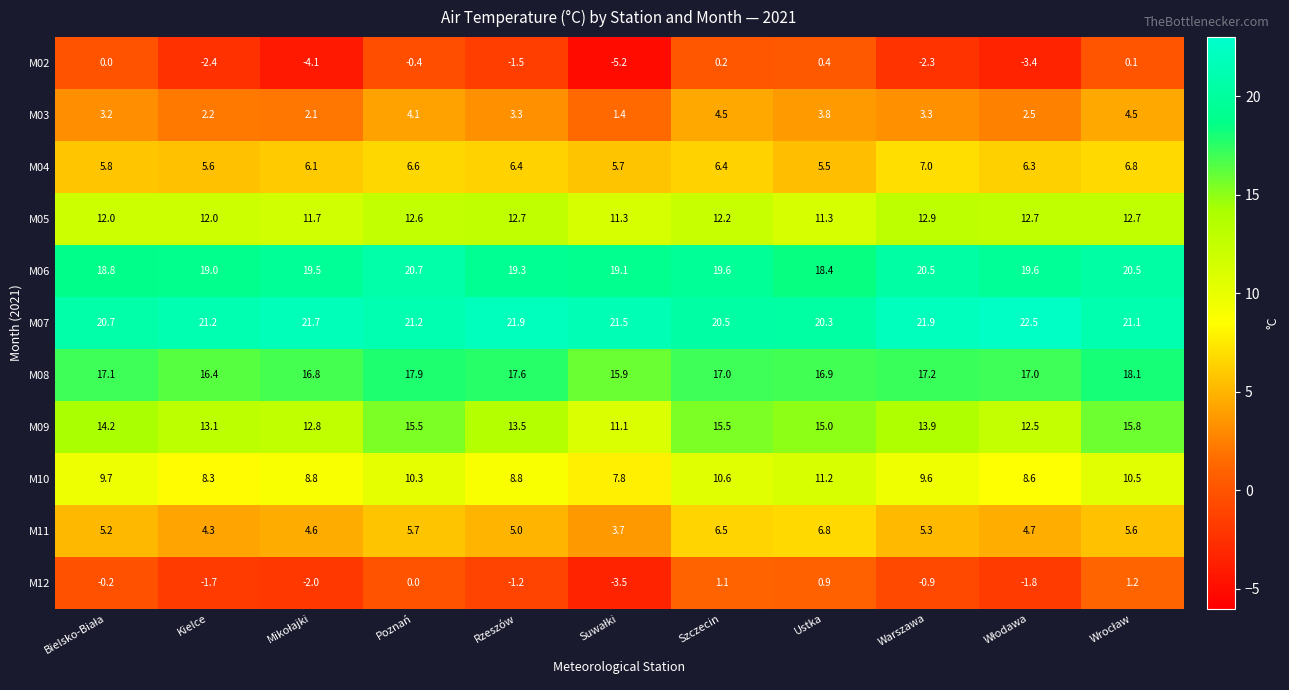

True or false: M06 has a value of 19.0 at Kielce.

True